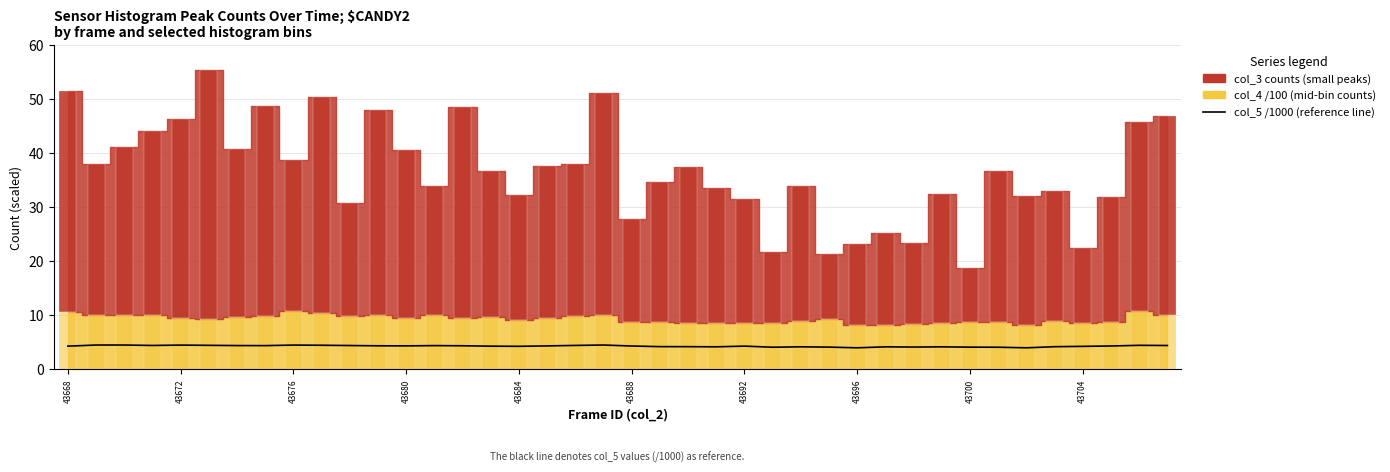

What is the sum of all col_3 bar values?

1093.0